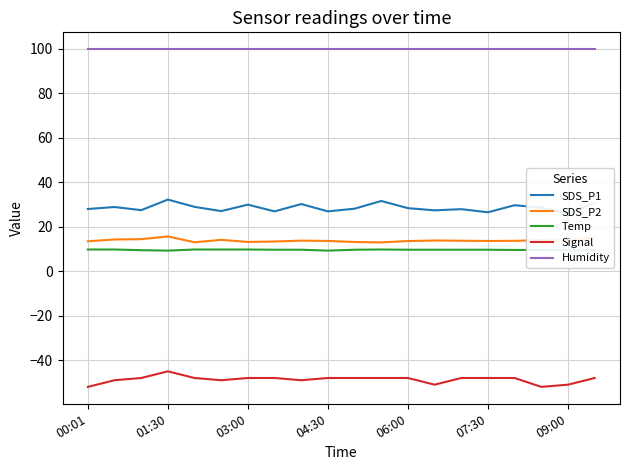

True or false: Temp and SDS_P1 cross at least once.

False